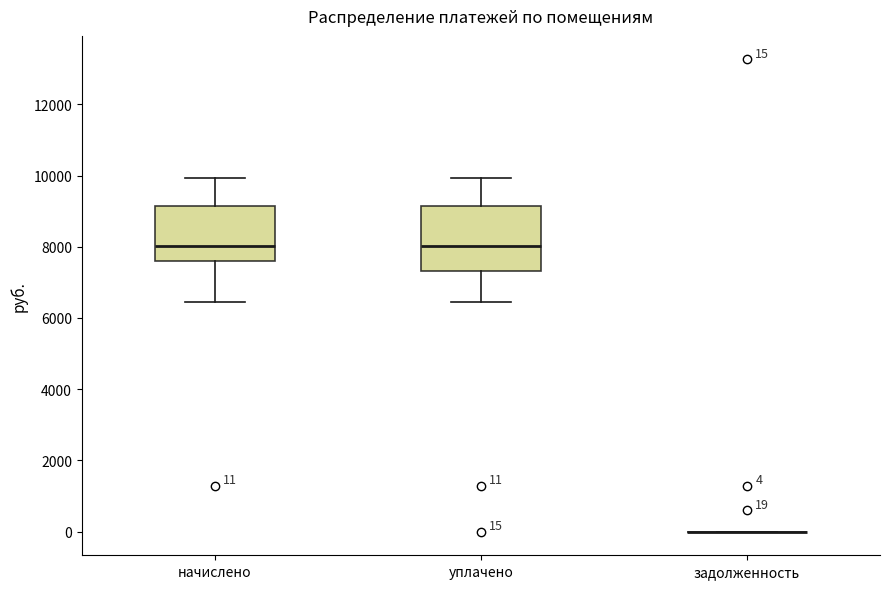

Which box is the tallest, from its lower edge to its upper edge?

уплачено